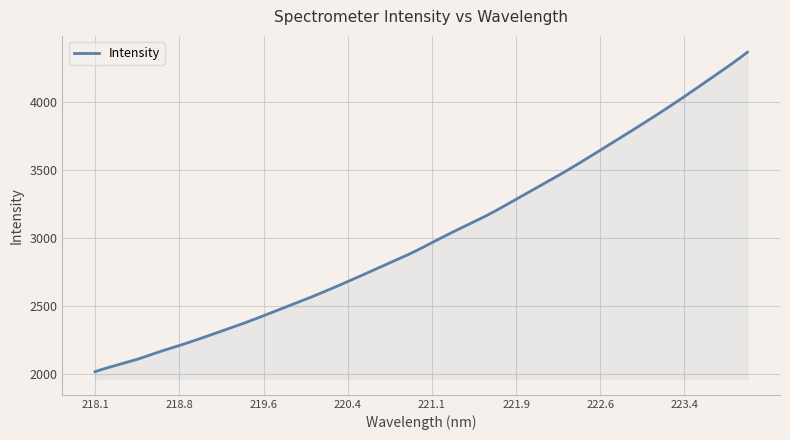

What is the maximum value shown in the chart?

4365.4